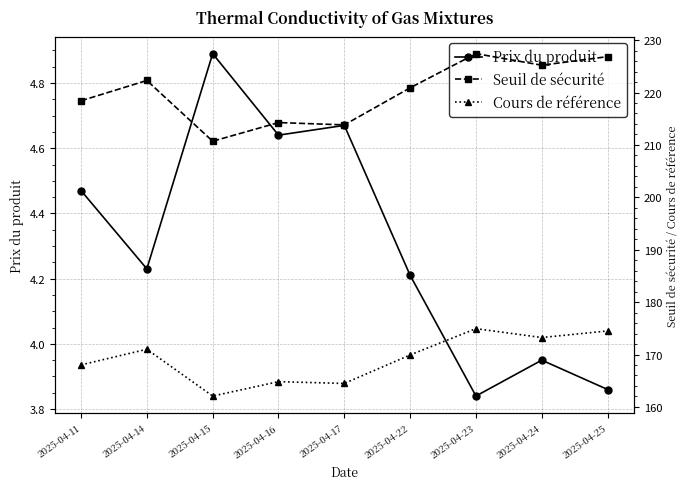

Between 2025-04-14 and 2025-04-11, which is larger?

2025-04-11